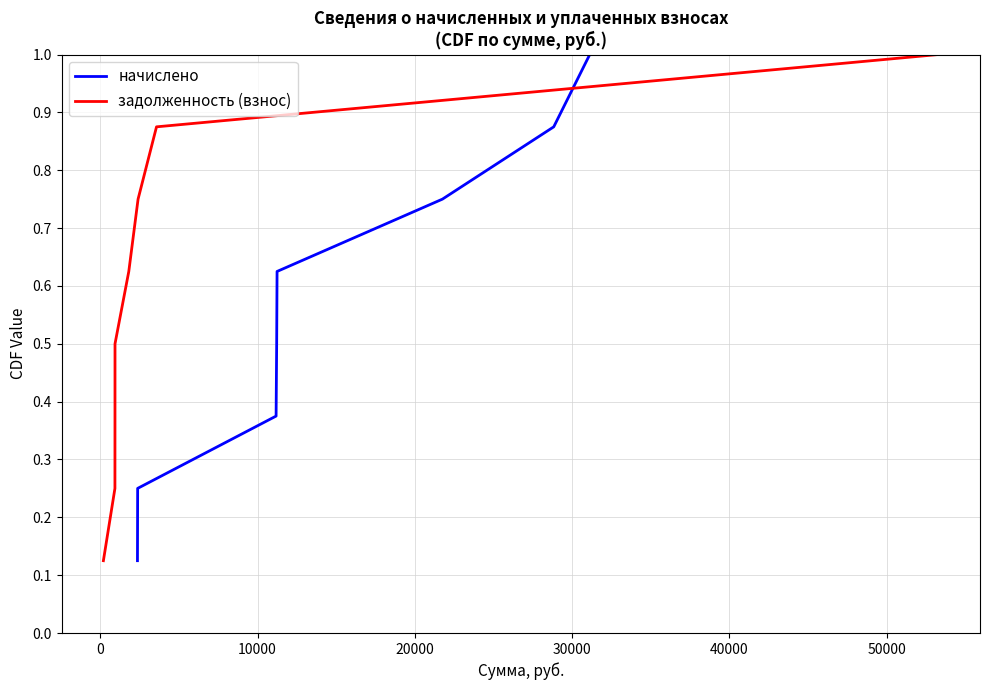

Reading left to right, transcribe all the data shown in this chart.

начислено: 0.1	0.2	0.4	0.5	0.6	0.8	0.9	1.0
задолженность (взнос): 0.1	0.2	0.4	0.5	0.6	0.8	0.9	1.0